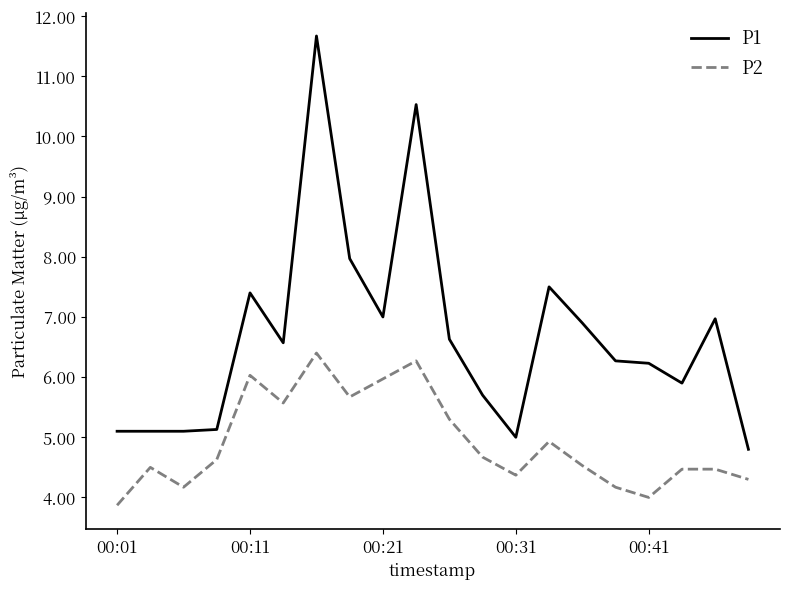

What is the average value of the P2 series?

4.9